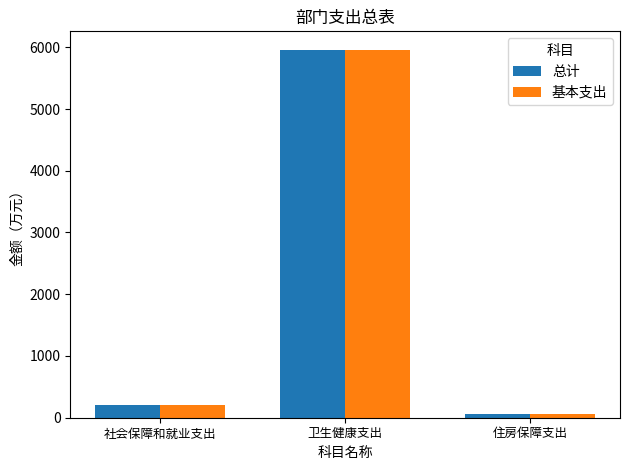

At which category does the chart reach its minimum across all series?

住房保障支出